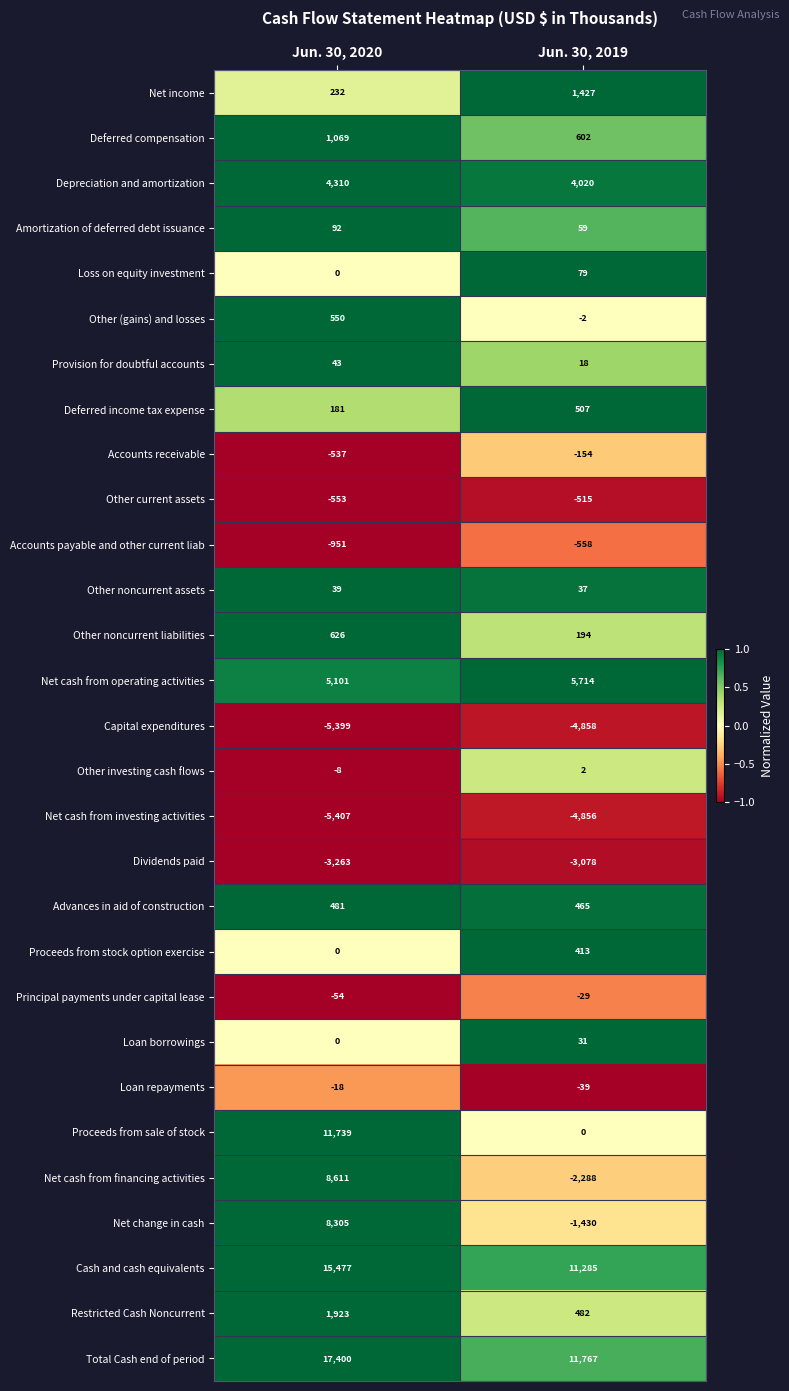

Where is Restricted Cash Noncurrent nearest to the value 1202?

Jun. 30, 2019